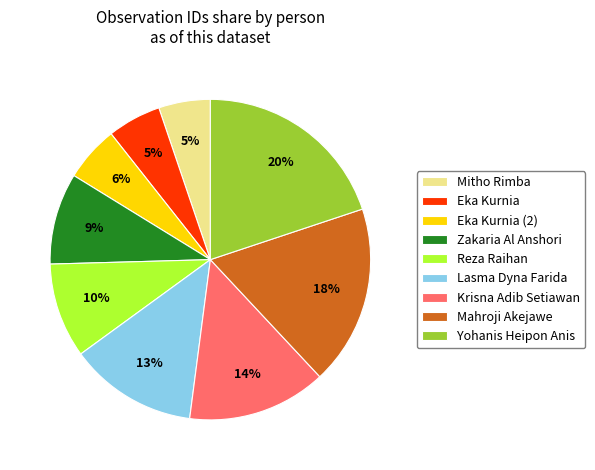

Which has a higher value, Mahroji Akejawe or Eka Kurnia (2)?

Mahroji Akejawe